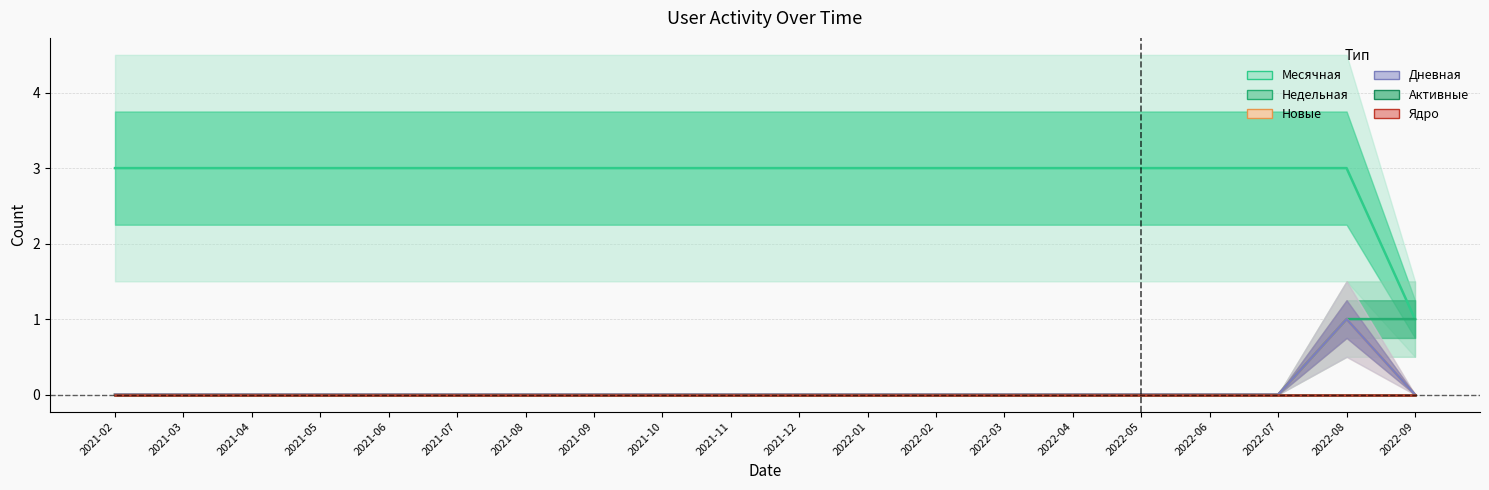

What position from the left is 2022-09?

20